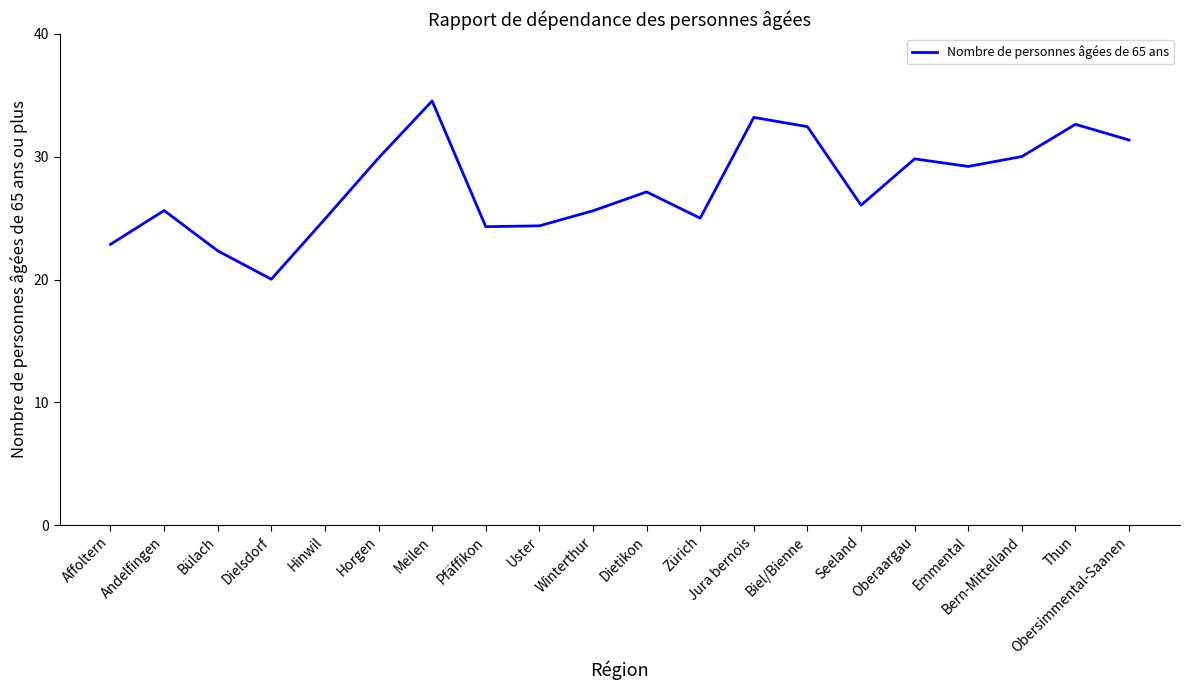

What is the ratio of the value at Hinwil to the value at Biel/Bienne?

0.8